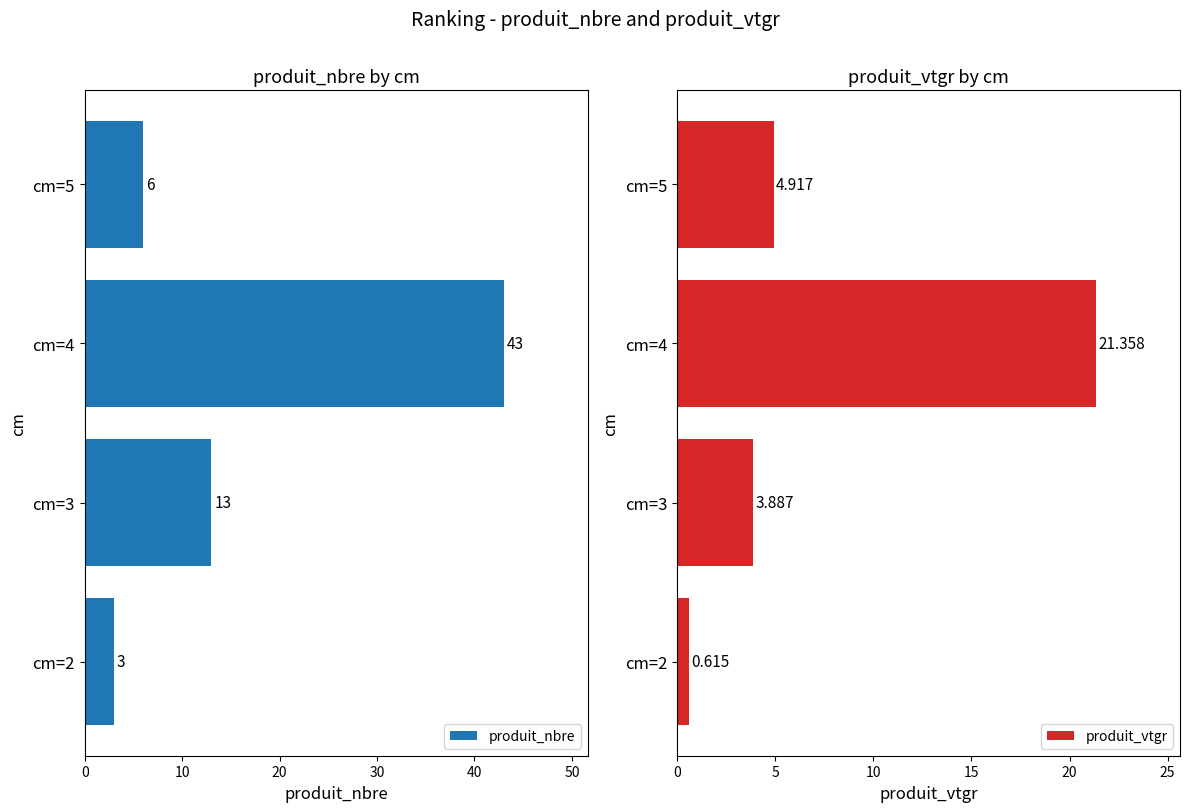

What is the average value of the produit_nbre series?

16